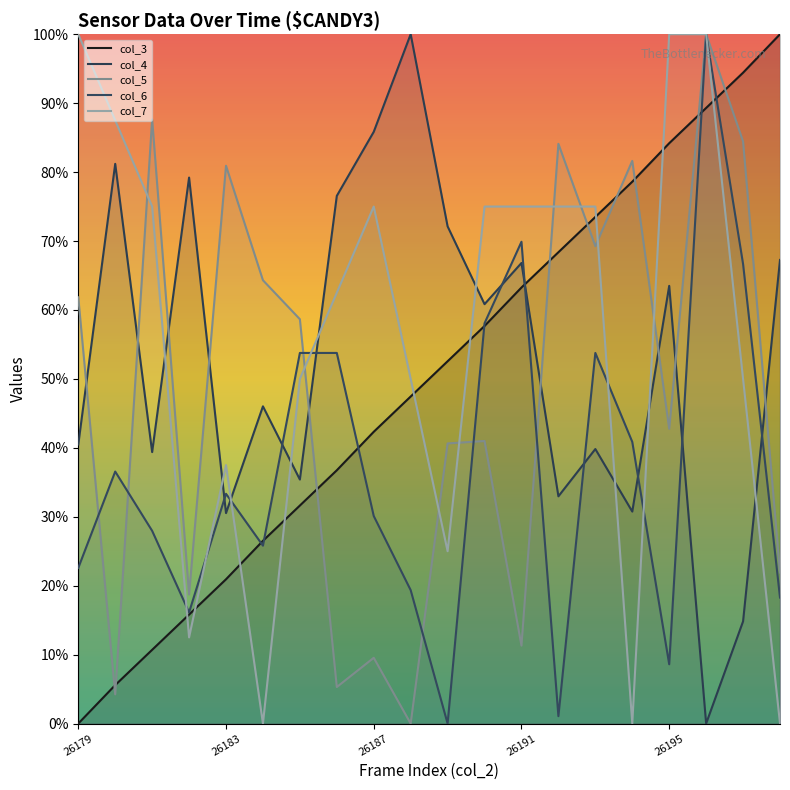

What are all the series names shown in the legend?

col_3, col_4, col_5, col_6, col_7